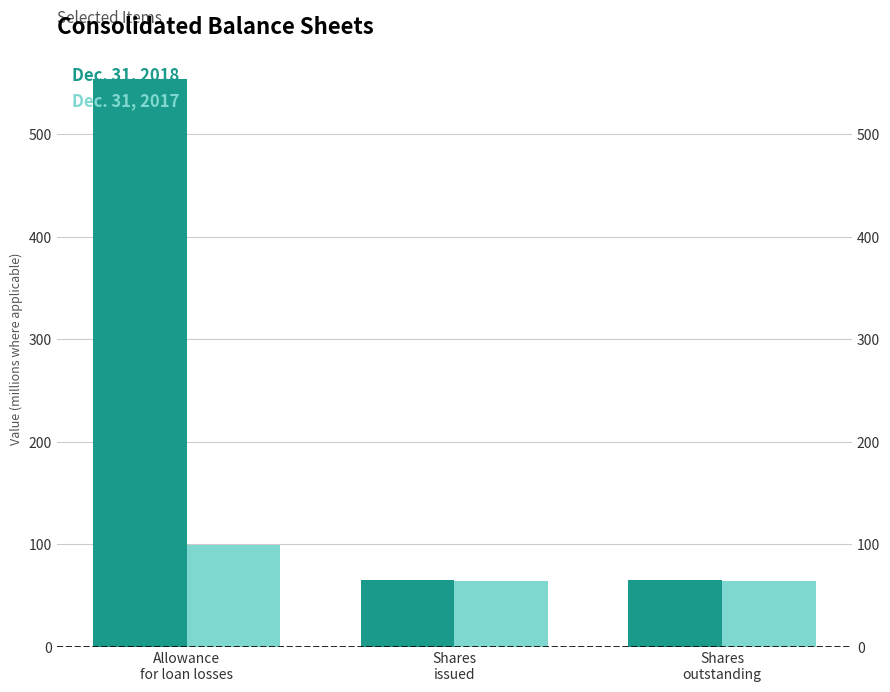

Reading left to right, what are all the values shown in this chart?

Dec. 31, 2018: Allowance
for loan losses=554.0	Shares
issued=65.8	Shares
outstanding=65.8
Dec. 31, 2017: Allowance
for loan losses=99.0	Shares
issued=64.7	Shares
outstanding=64.7